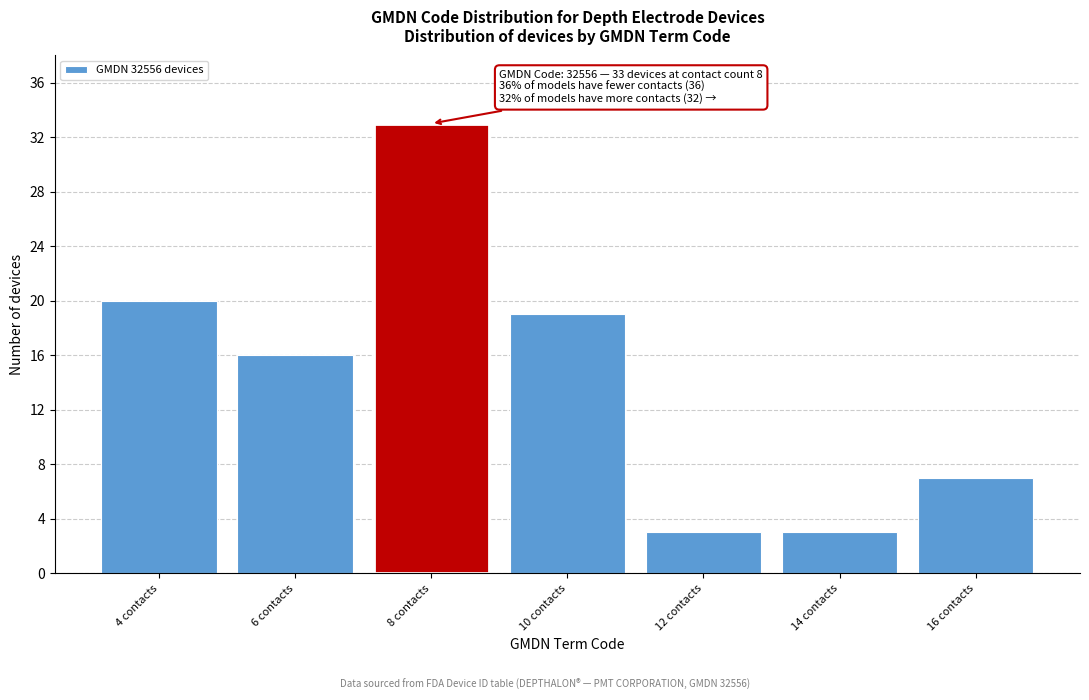

Reading right to left, transcribe all the data shown in this chart.

7	3	3	19	33	16	20